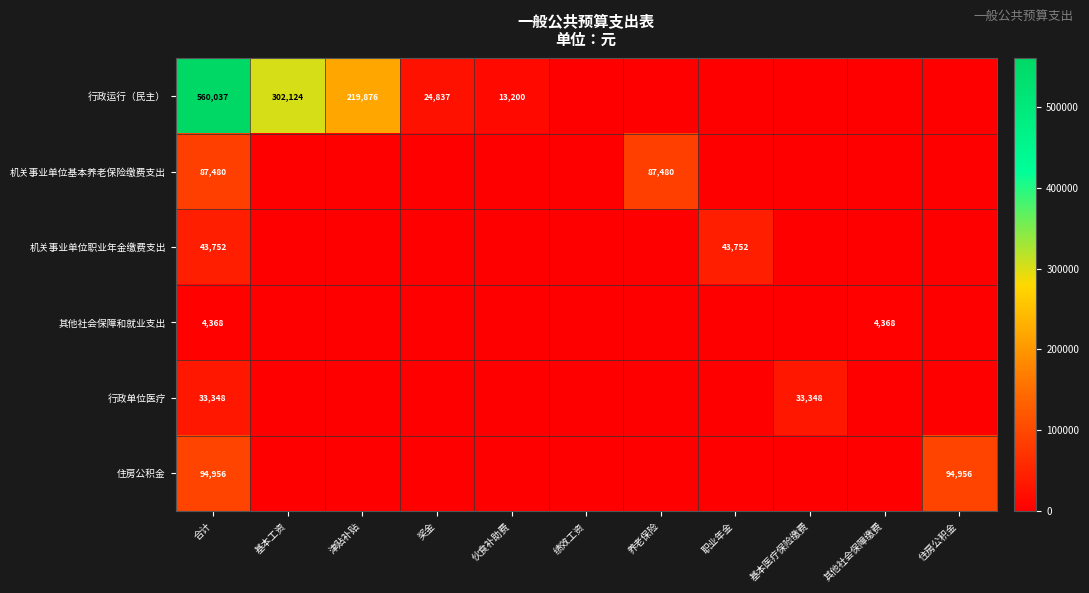

Between 奖金 and 伙食补助费, which is larger?

奖金